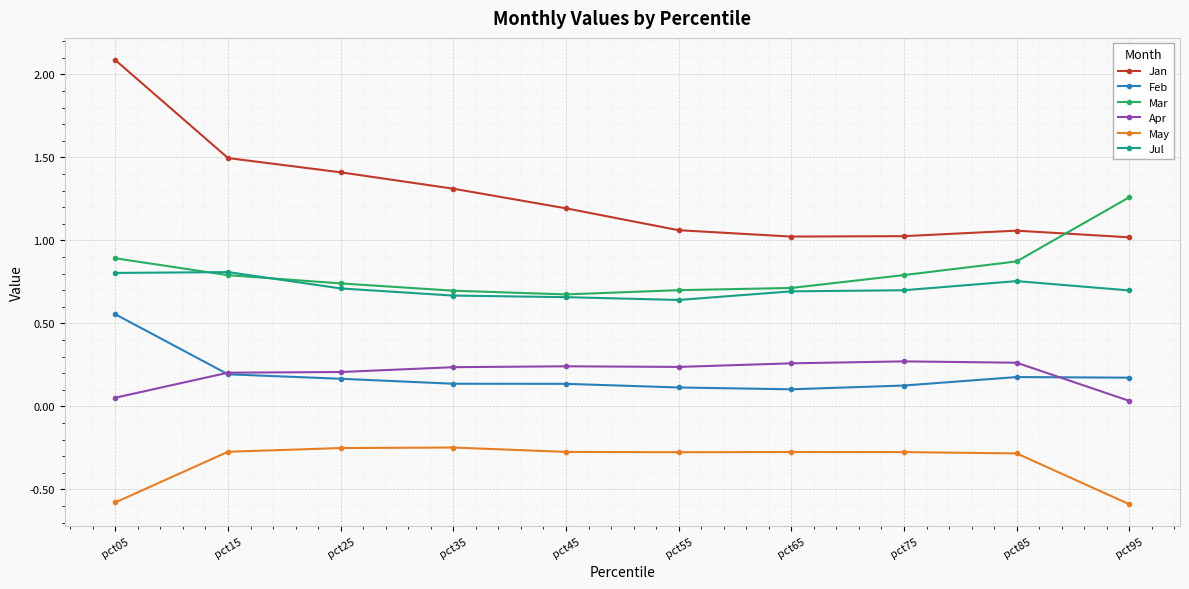

What is the minimum value shown in the chart?

-0.6